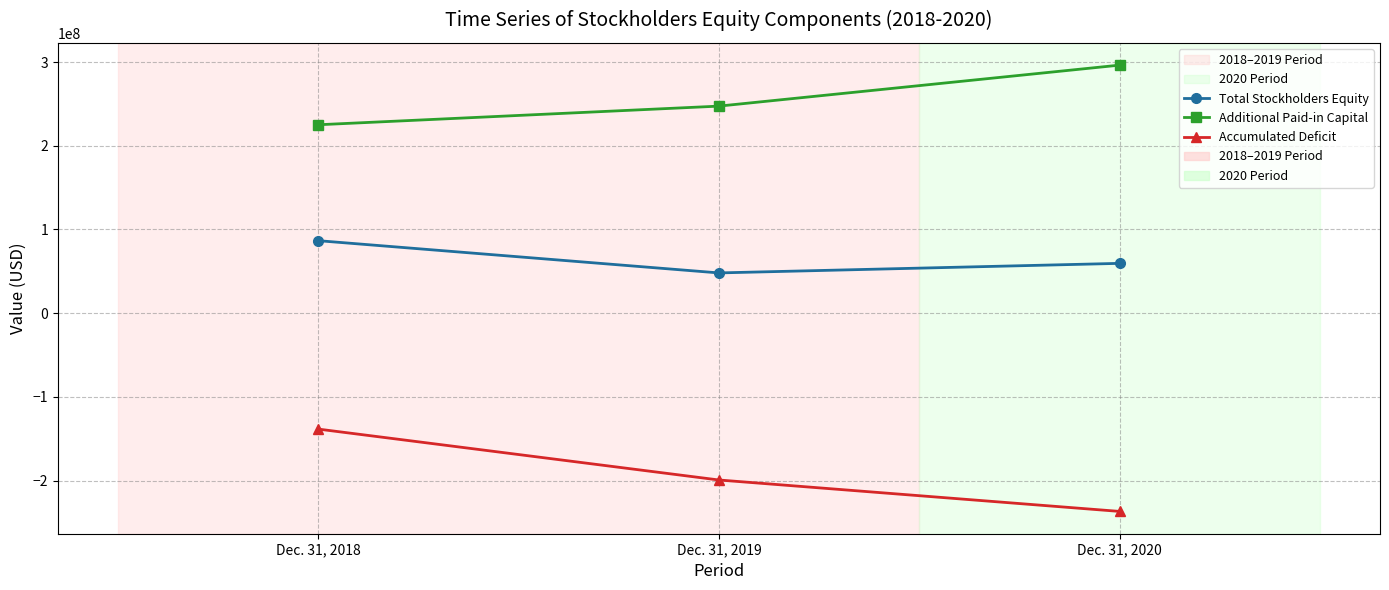

True or false: Additional Paid-in Capital has a value of 69549541 at Dec. 31, 2018.

False